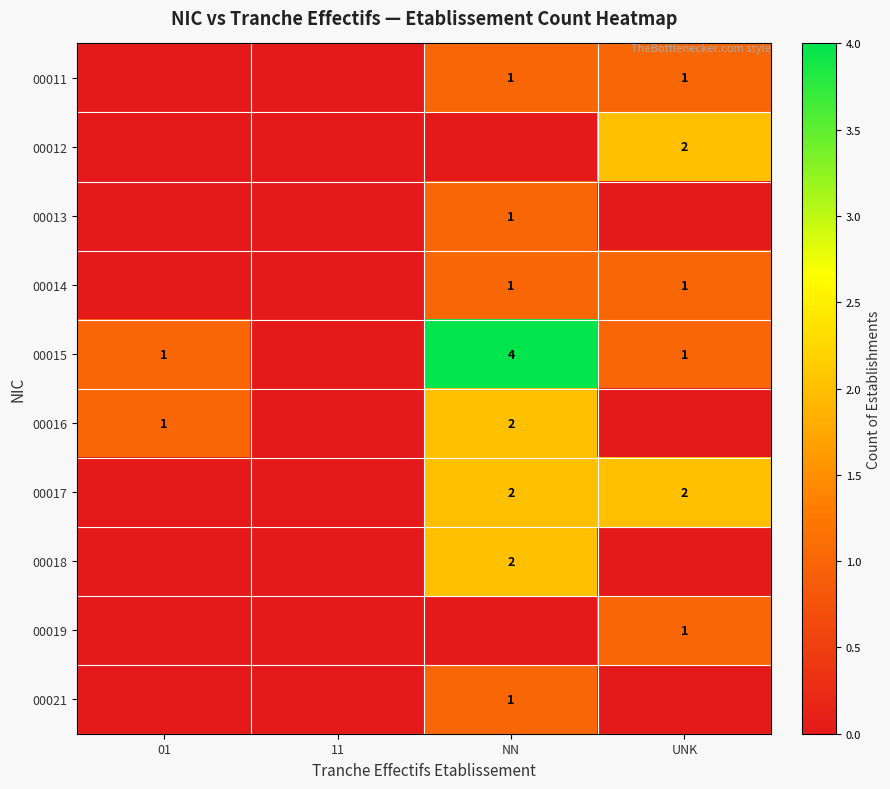

True or false: 00015 has a value of 2 at UNK.

False